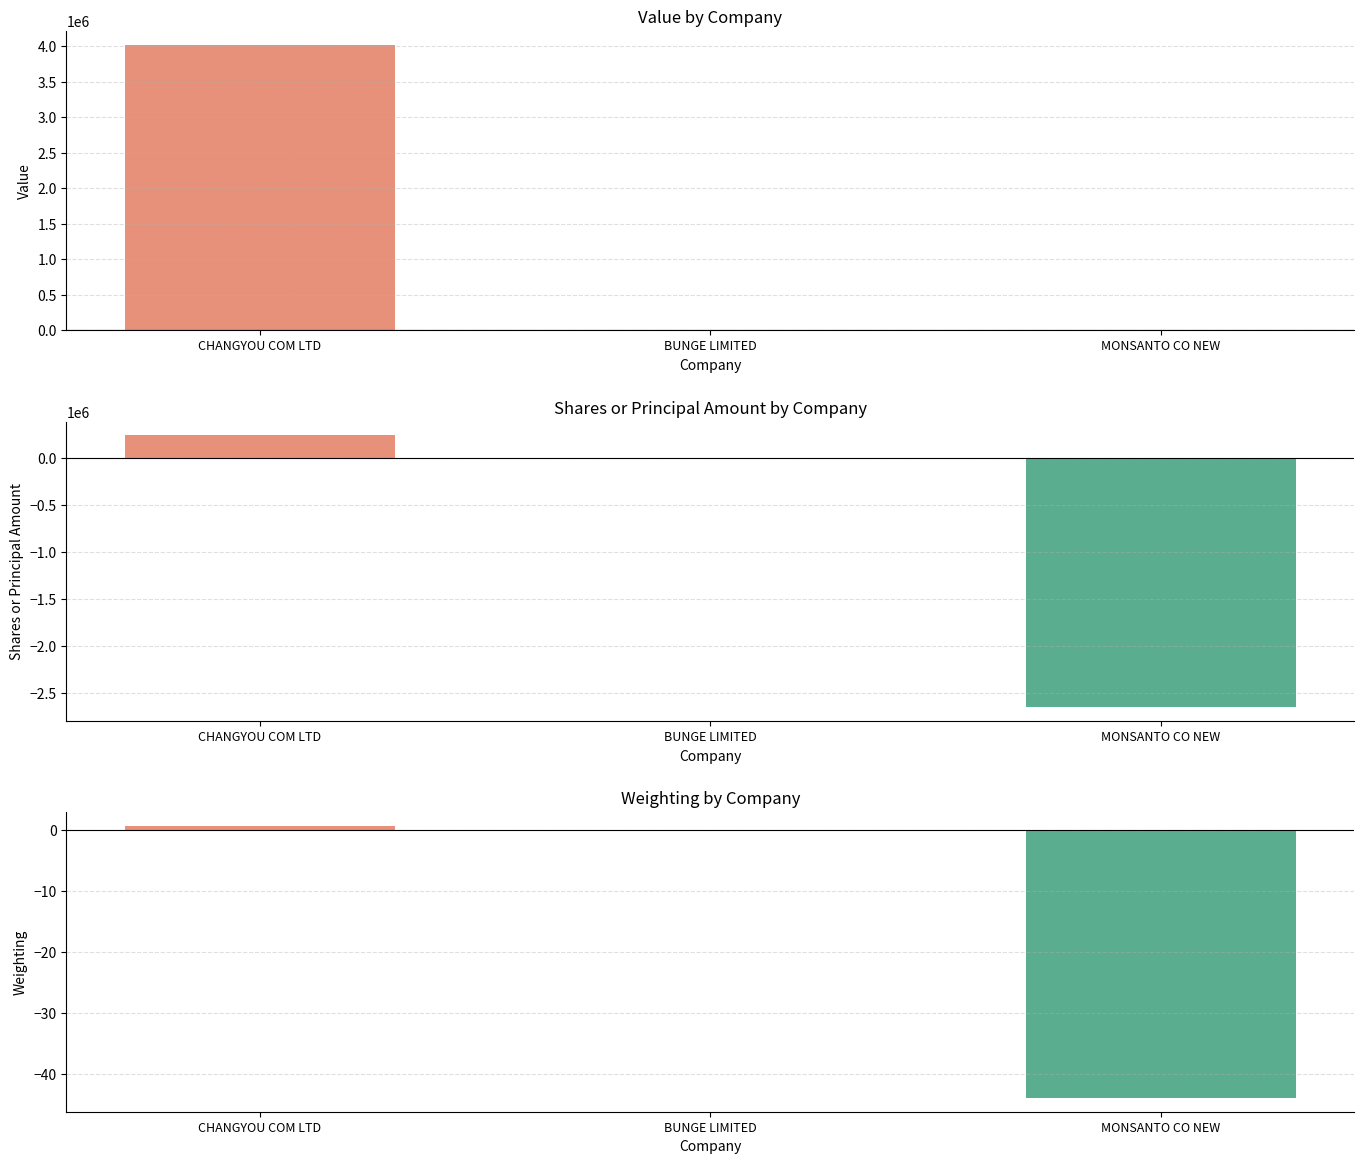

Where is the data nearest to the value 2006500?

CHANGYOU COM LTD